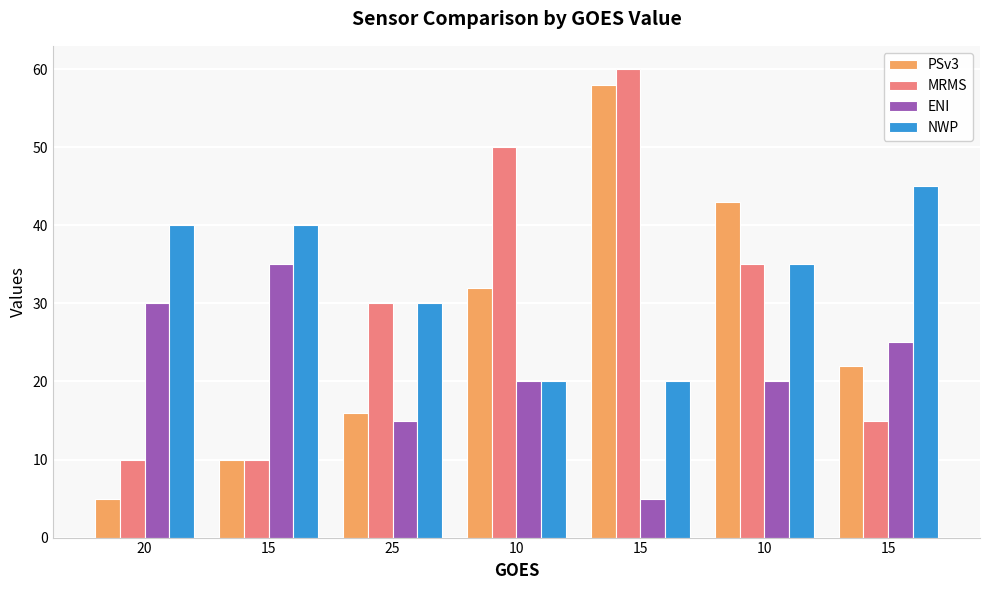

Between 10 and 15, which is larger?

10